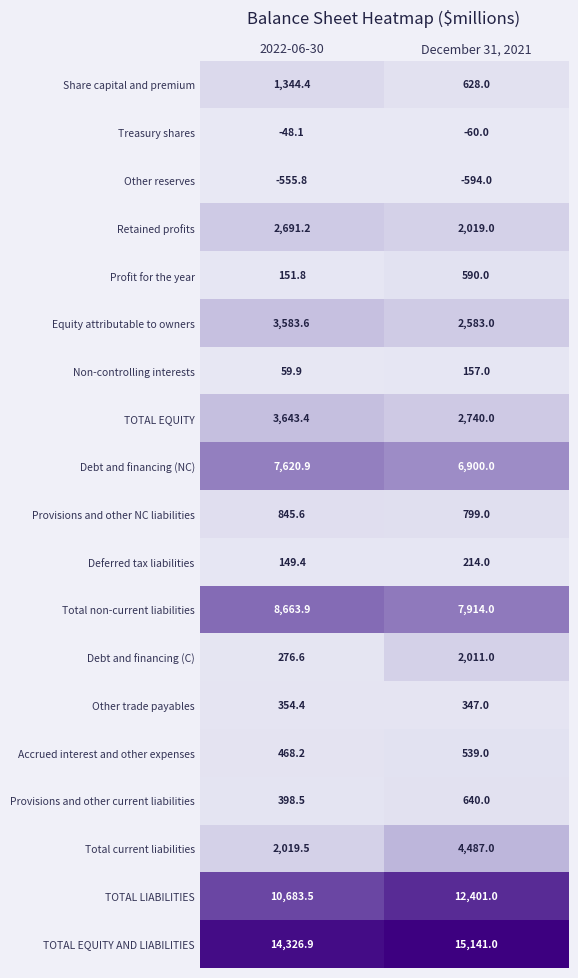

At which category is the sum across all series the highest?

December 31, 2021